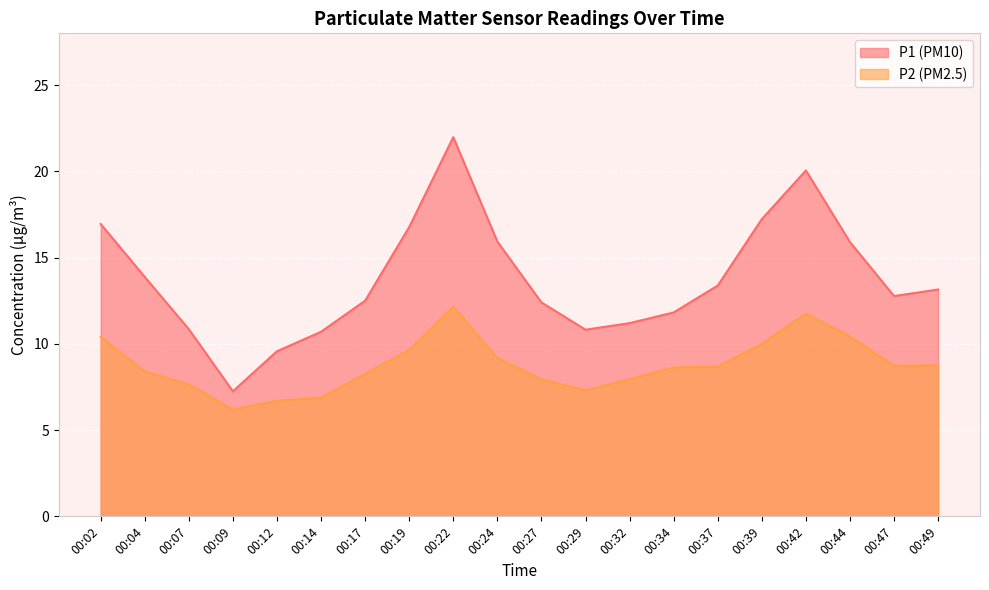

Reading right to left, what are all the values shown in this chart?

P1: 13.2	12.8	15.9	20.1	17.2	13.4	11.8	11.2	10.8	12.4	15.9	22.0	16.8	12.5	10.7	9.6	7.2	10.8	13.9	16.9
P2: 8.8	8.7	10.4	11.8	10.0	8.7	8.6	8.0	7.3	8.0	9.2	12.2	9.7	8.2	6.9	6.7	6.2	7.7	8.4	10.4